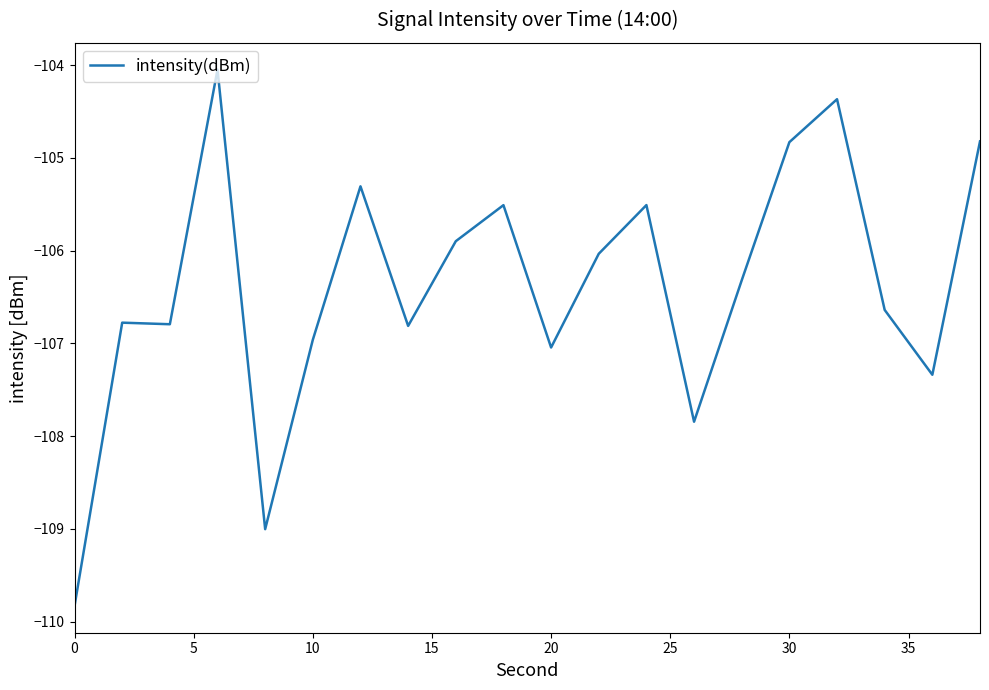

What is the greatest value displayed?

-104.0